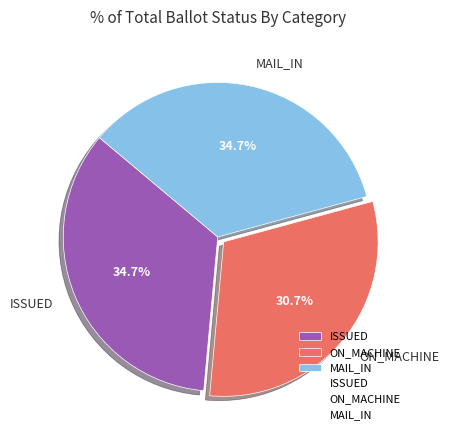

What is the total percentage of MAIL_IN and ISSUED?

69.3%